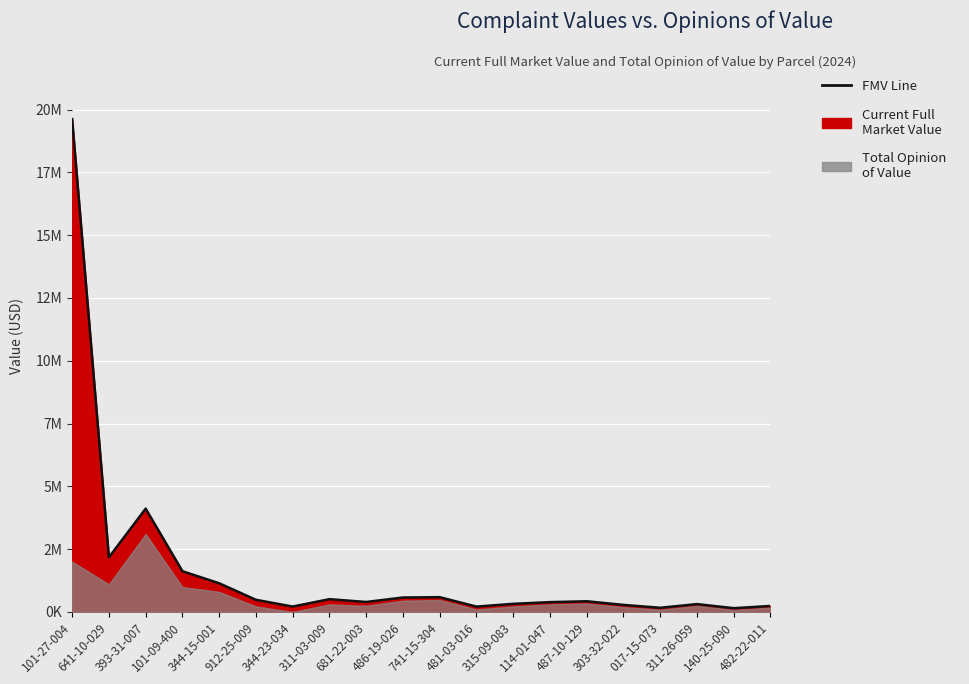

True or false: the data shows 230175 at 741-15-304.

False